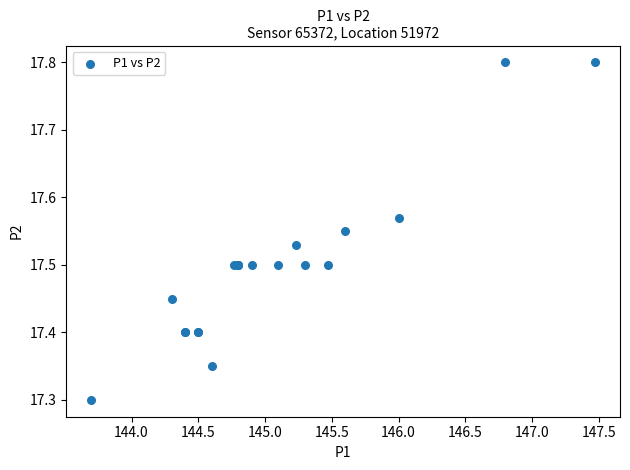

What Y value in the scatter plot is closest to 17?

17.3